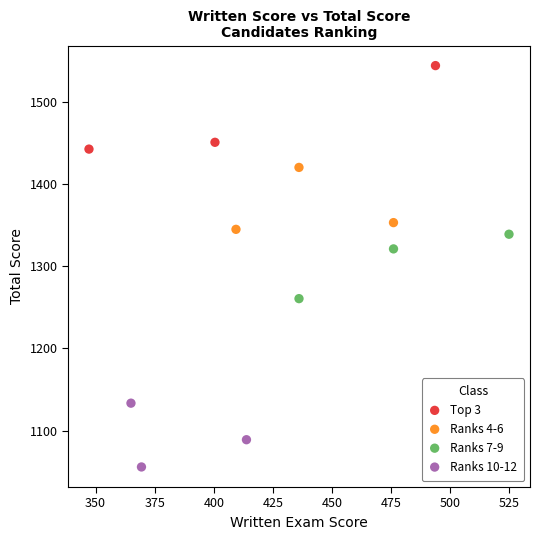

Which series has the largest Y range (max minus min)?

Top 3